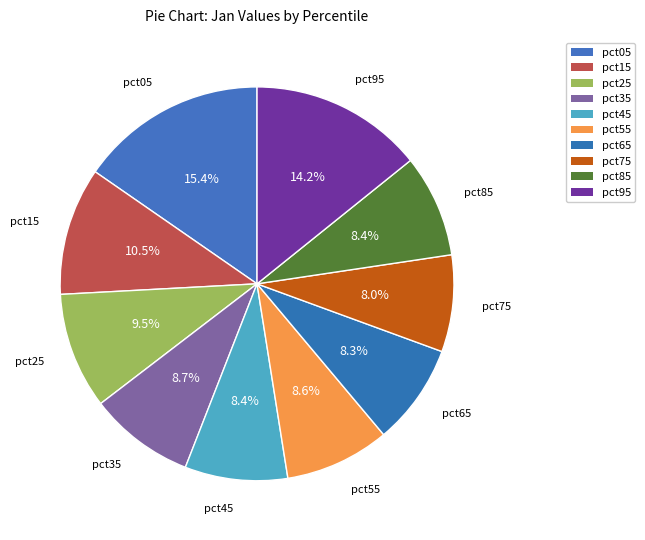

Count the number of slices in the pie.

10